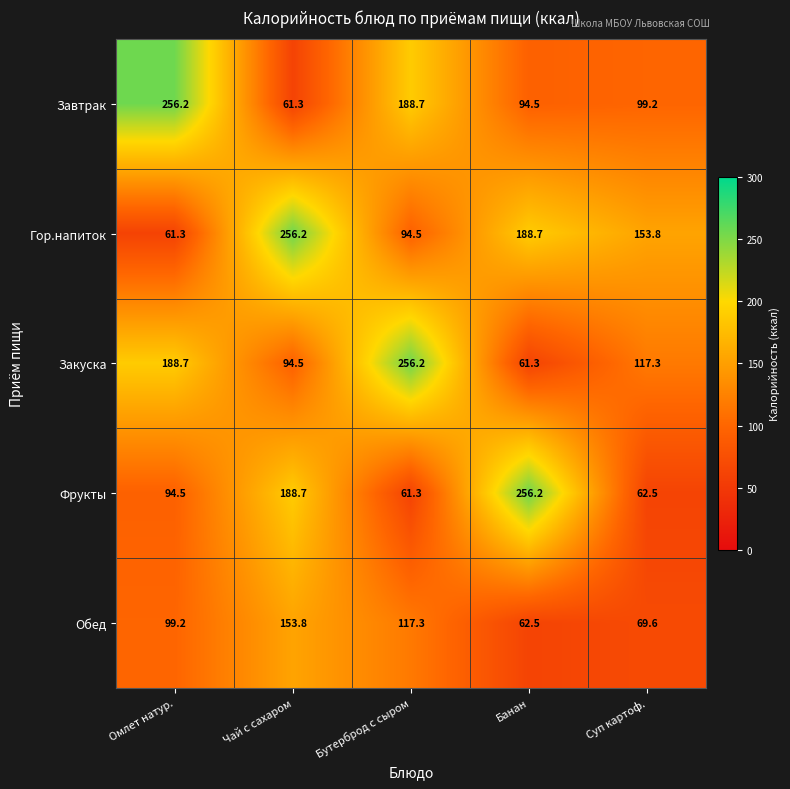

What is the difference between the second highest and second lowest values in the Завтрак series?

94.2